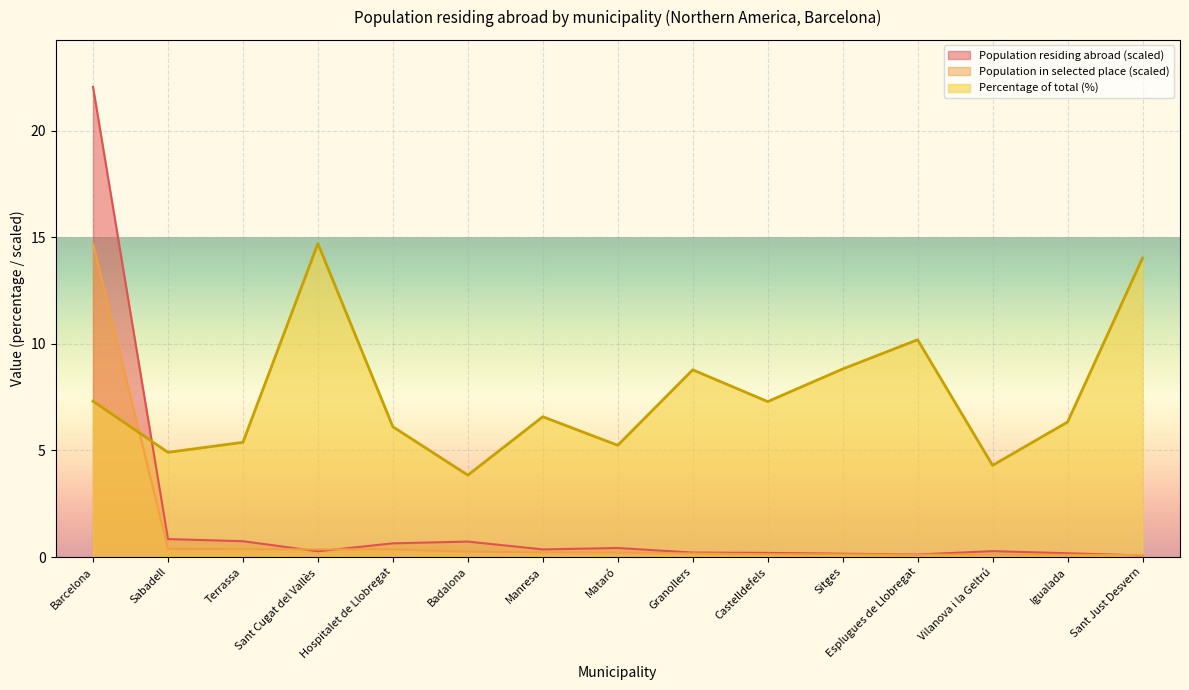

Is the value of Population in selected place at Mataró greater than the value of Percentage of total (%) at Hospitalet de Llobregat?

No